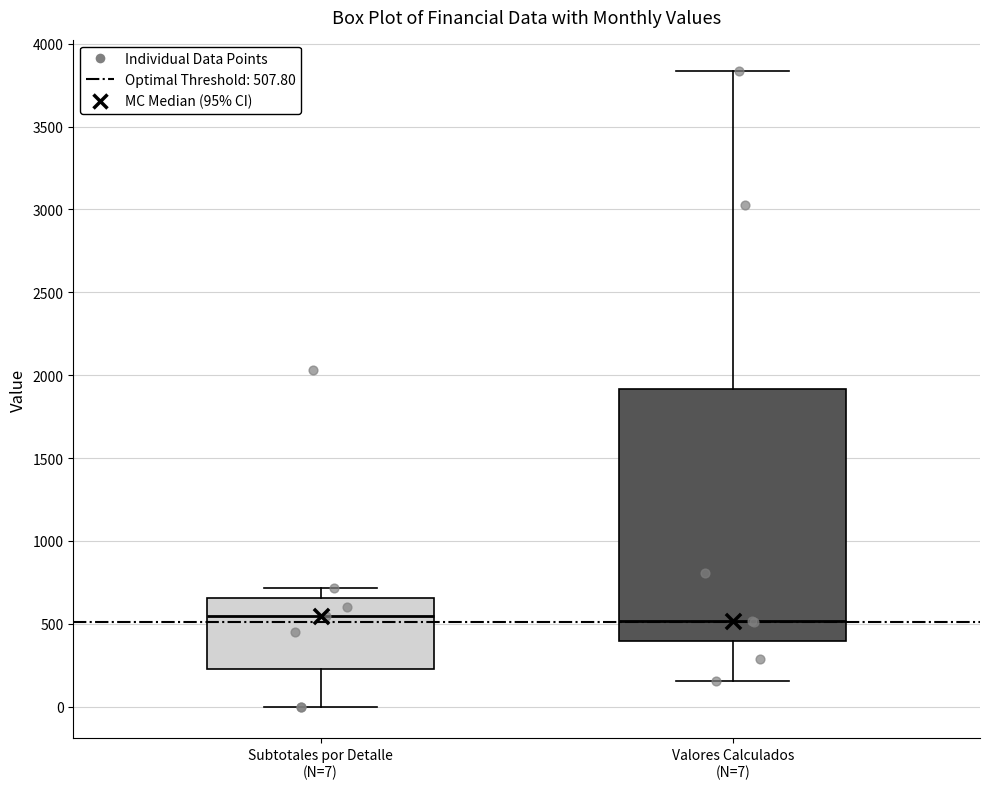

Reading left to right, transcribe this box plot: for each box, give where its median line is, the range the box spans, and where its two whiskers end, as read against the y-axis. The values are not printed on the chart, so give them approximately, as read against the axis.

Subtotales por Detalle (N=7): median 550, box 200 to 650, whiskers 0 to 700
Valores Calculados (N=7): median 500, box 400 to 1900, whiskers 150 to 3850